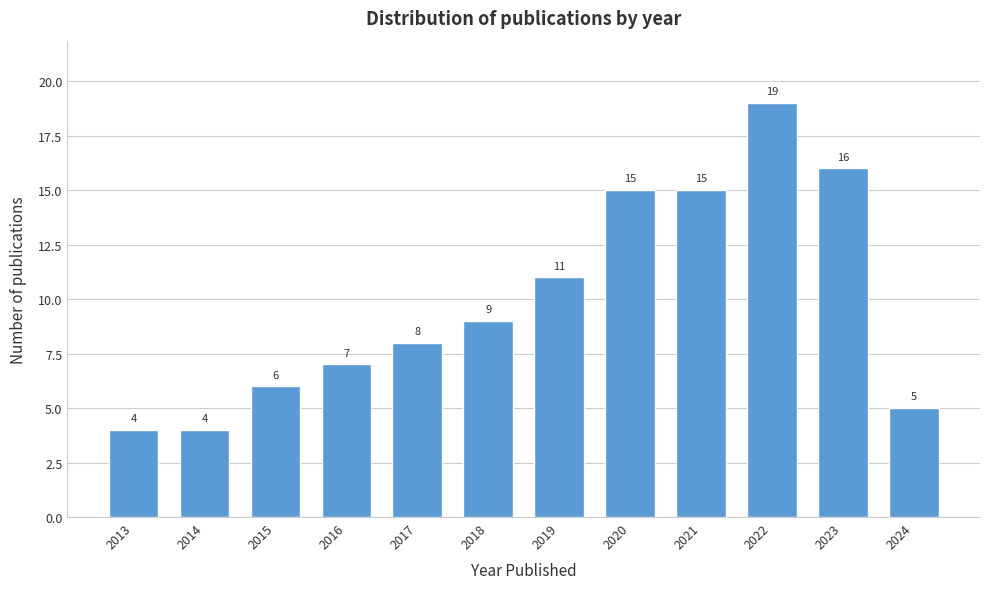

Reading left to right, list all the values displayed in this chart.

2013=4	2014=4	2015=6	2016=7	2017=8	2018=9	2019=11	2020=15	2021=15	2022=19	2023=16	2024=5